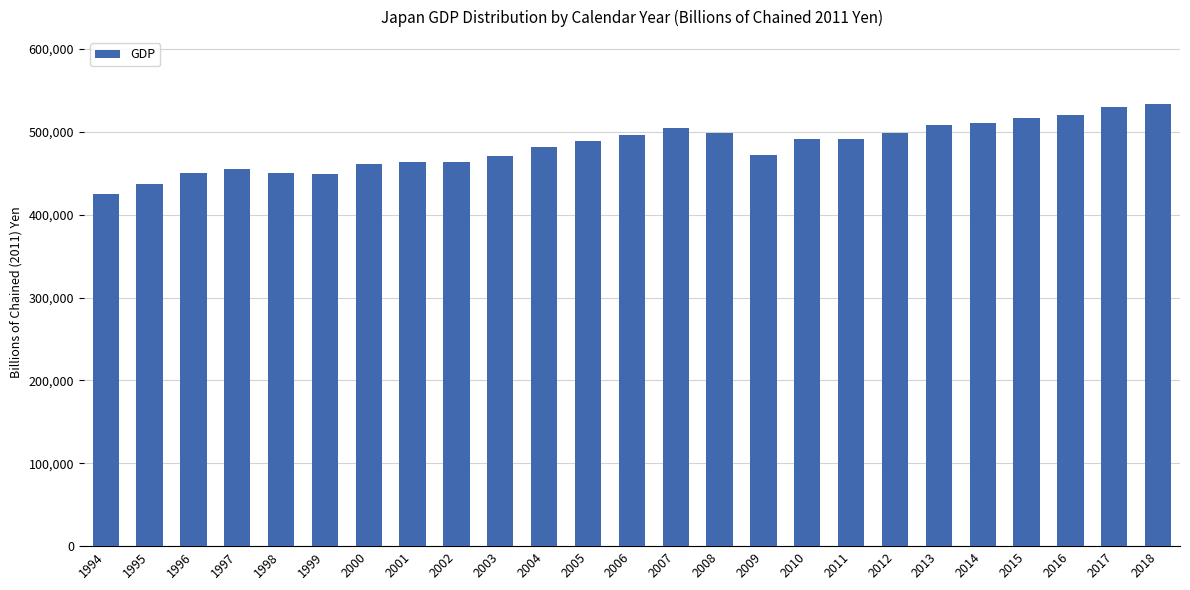

How many series are shown in this chart?

1